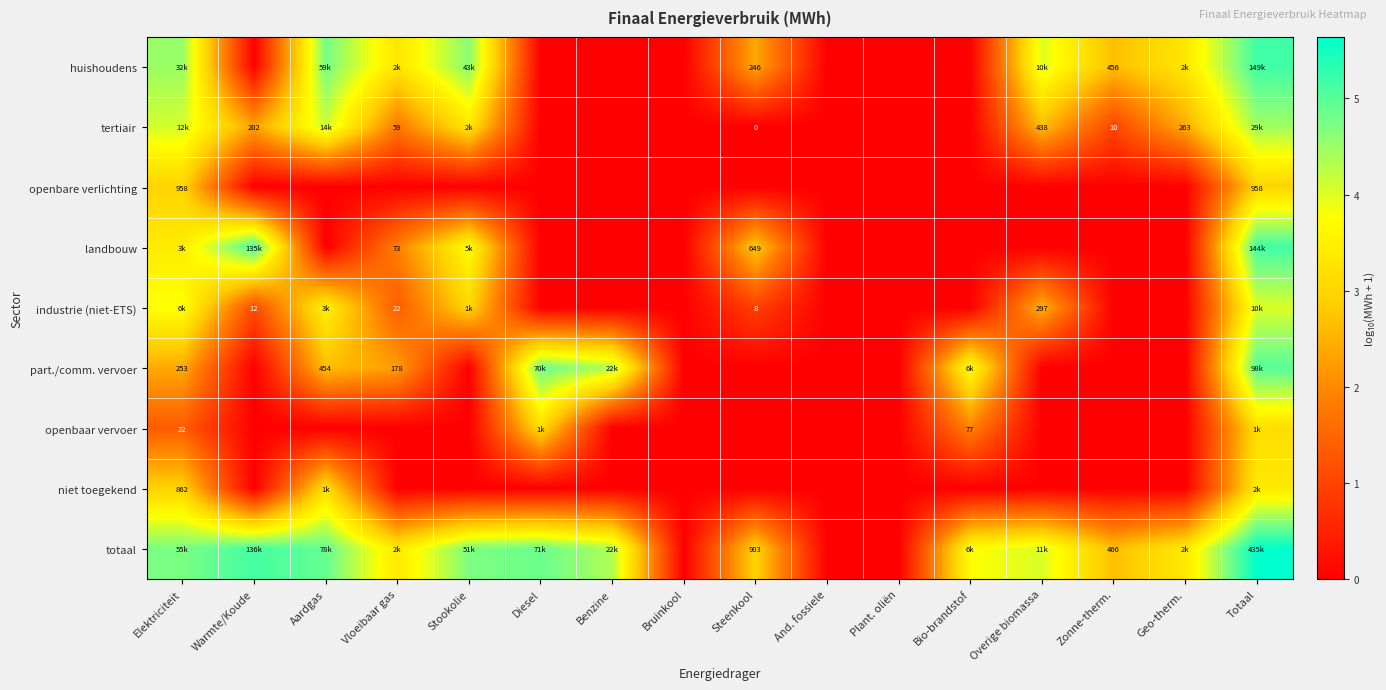

At how many categories does at least one series exceed 3?

11